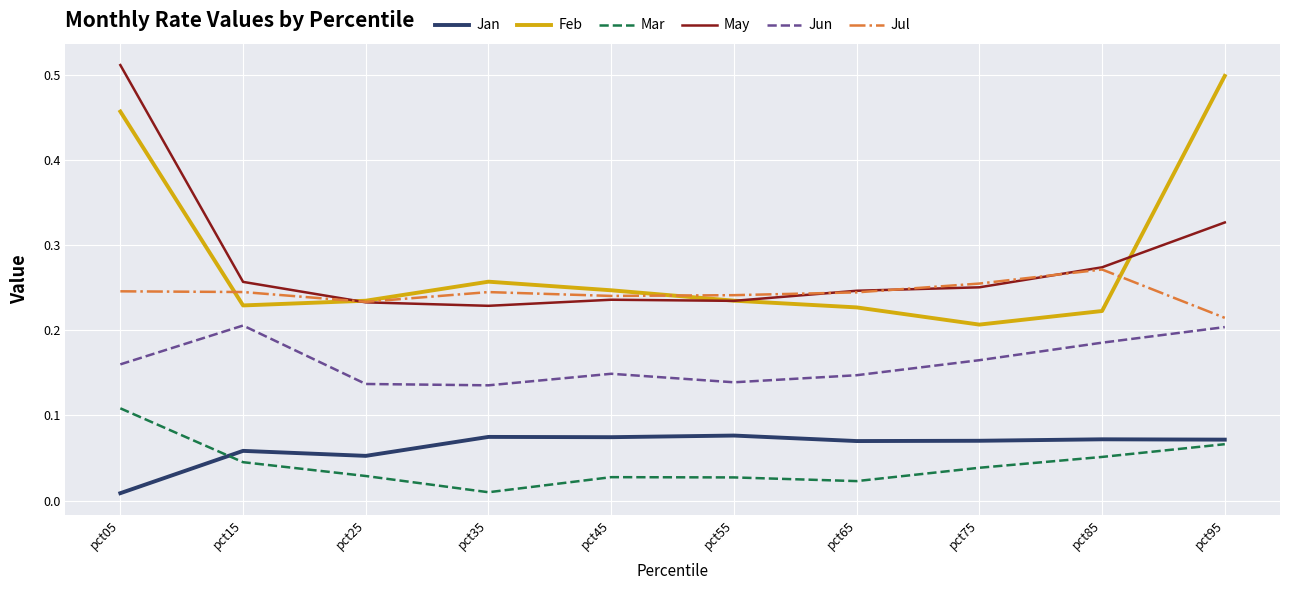

At how many categories does at least one series exceed 0?

10